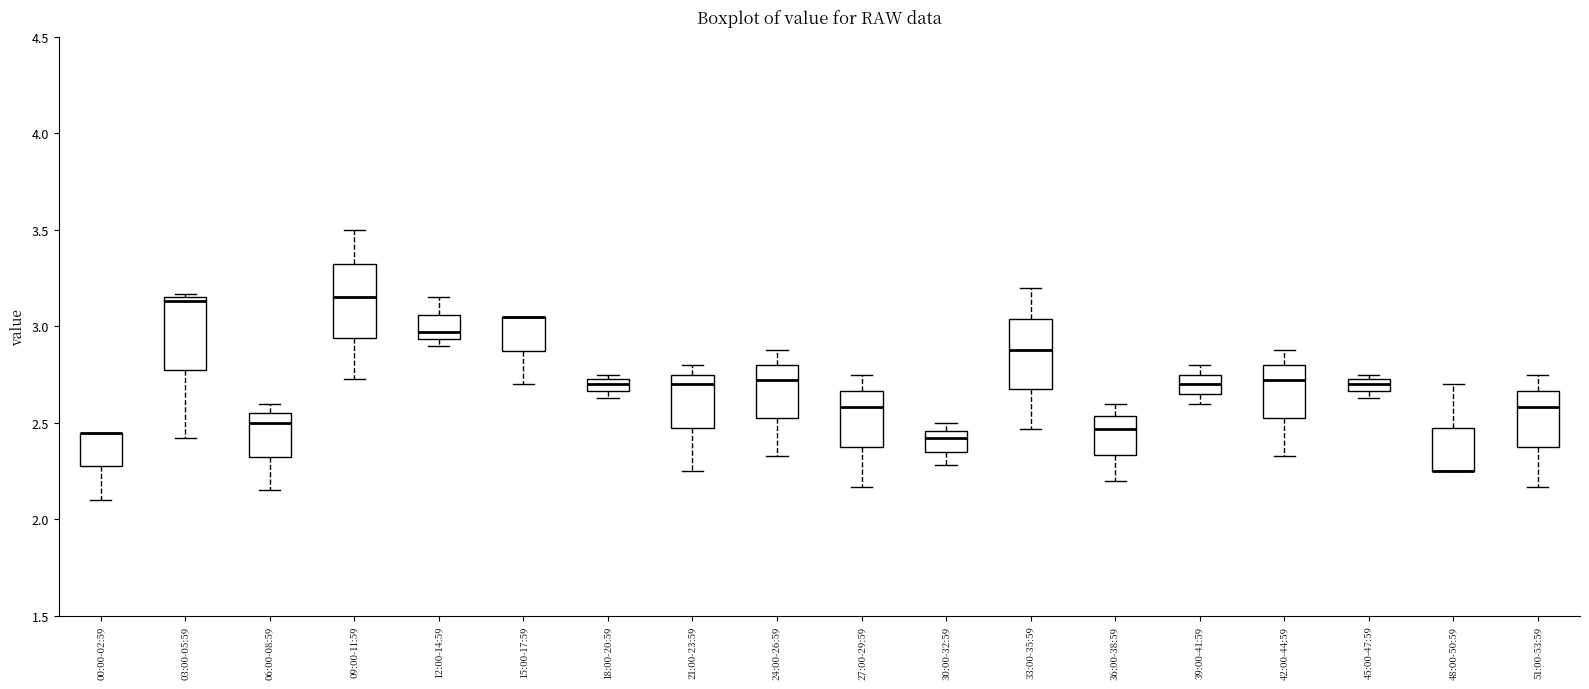

Where does the lower whisker of the box for 30:00-32:59 end on the y-axis? The values are not printed on the chart, so give them approximately, as read against the axis.

2.30